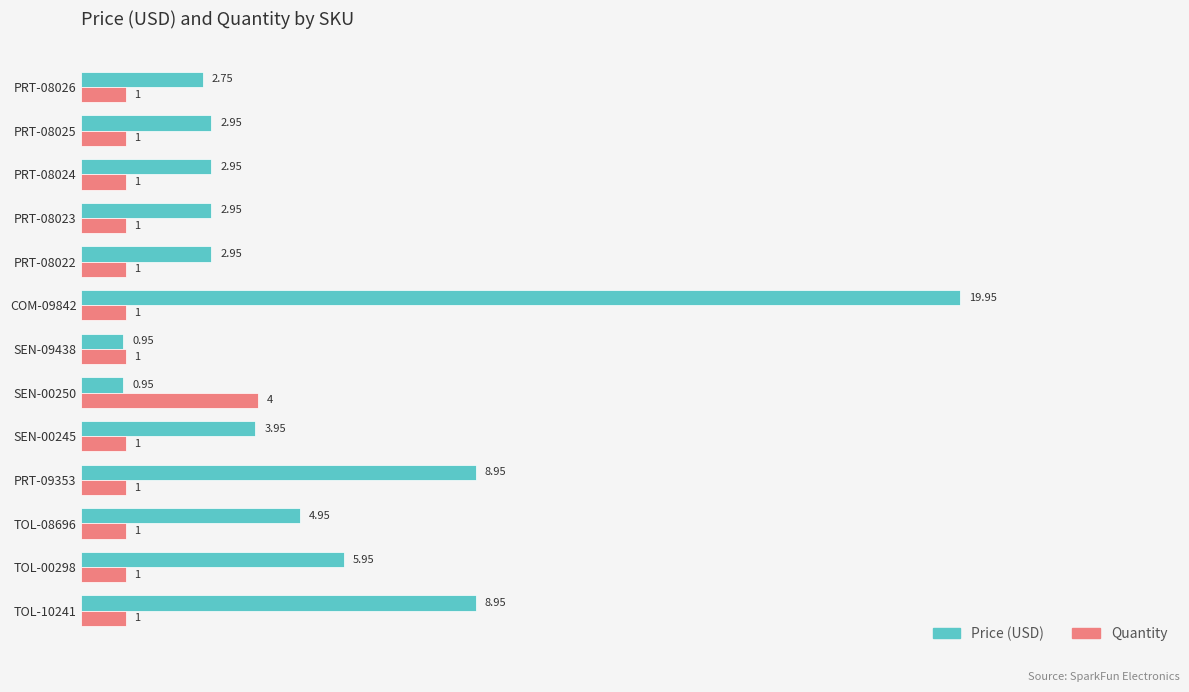

Rank the series by their maximum value, from highest to lowest.

Price (USD), Quantity